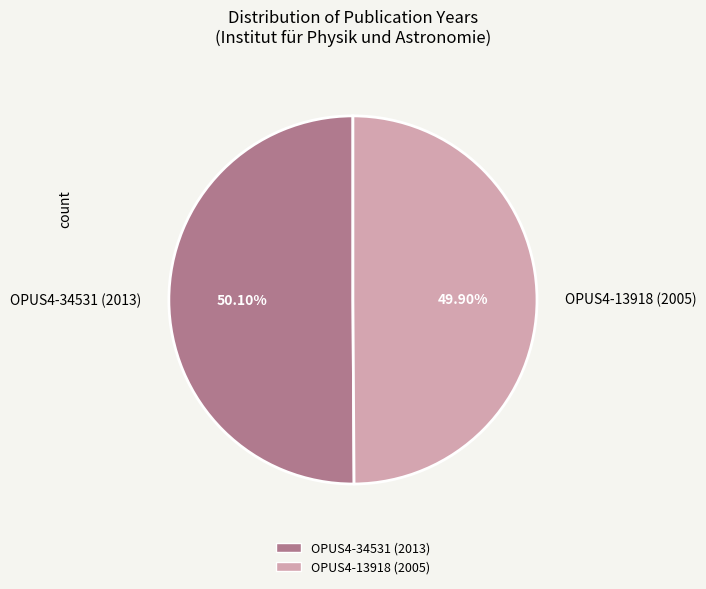

To the nearest percent, what is the average slice percentage?

50%